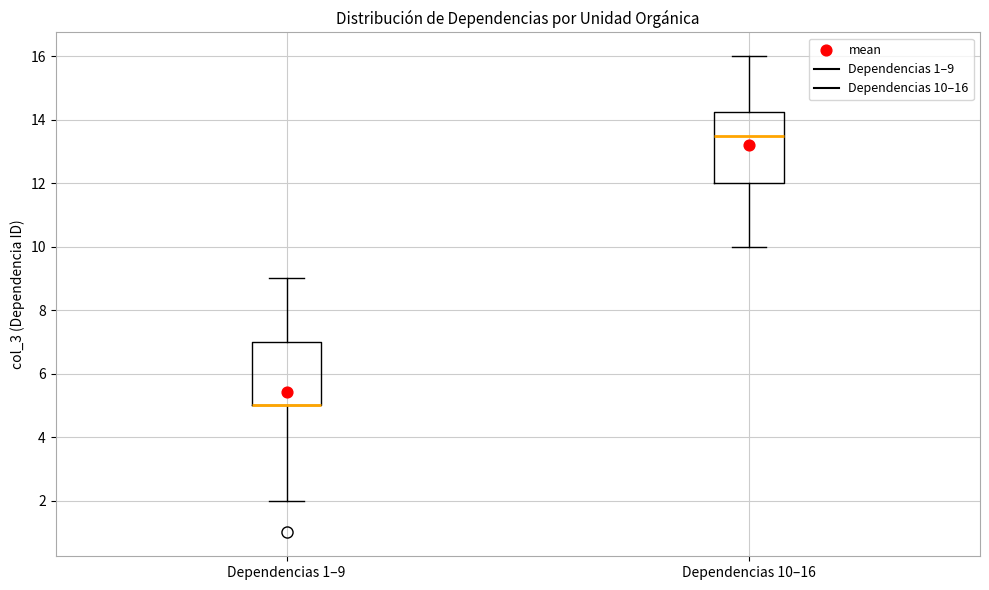

Reading left to right, transcribe this box plot: for each box, give where its median line is, the range the box spans, and where its two whiskers end, as read against the y-axis. The values are not printed on the chart, so give them approximately, as read against the axis.

Dependencias 1–9: median 5.0 (drawn on the box's lower edge), box 5.0 to 7.0, whiskers 2.0 to 9.0
Dependencias 10–16: median 13.6, box 12.0 to 14.2, whiskers 10.0 to 16.0